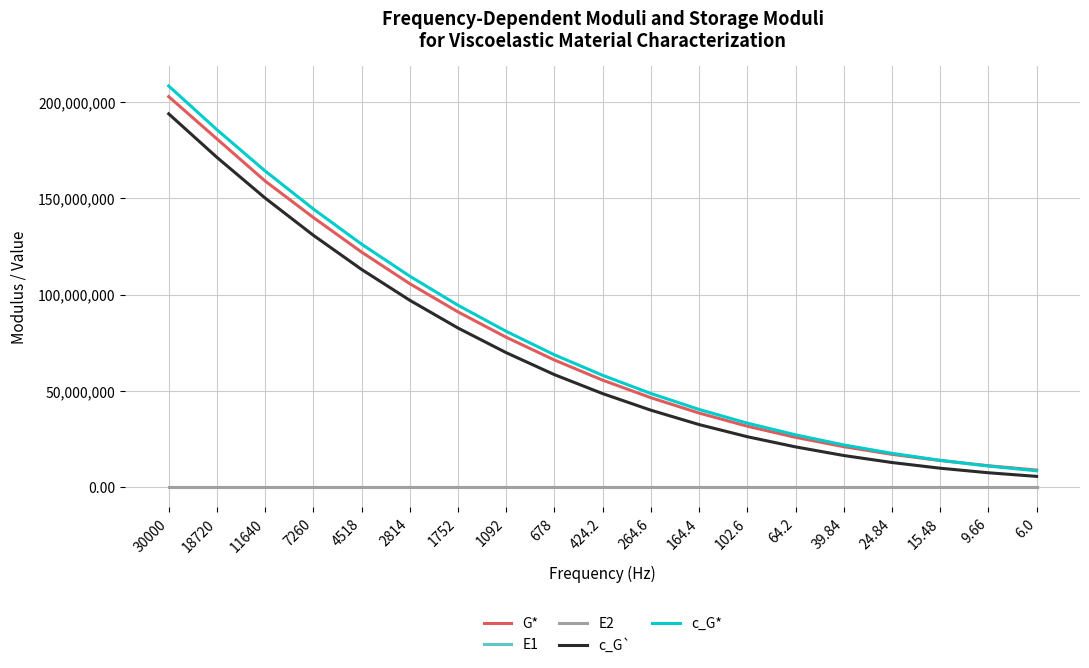

True or false: G* has more than 0 interior local peaks.

False